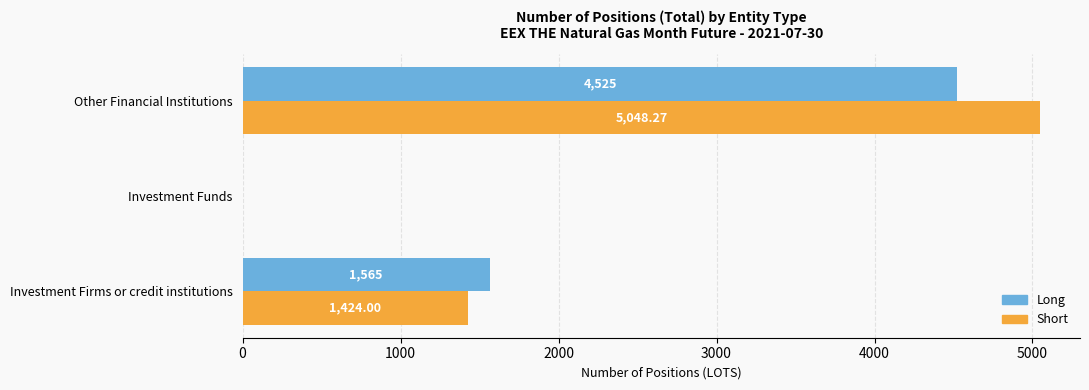

At which category is the sum across all series the highest?

Other Financial Institutions